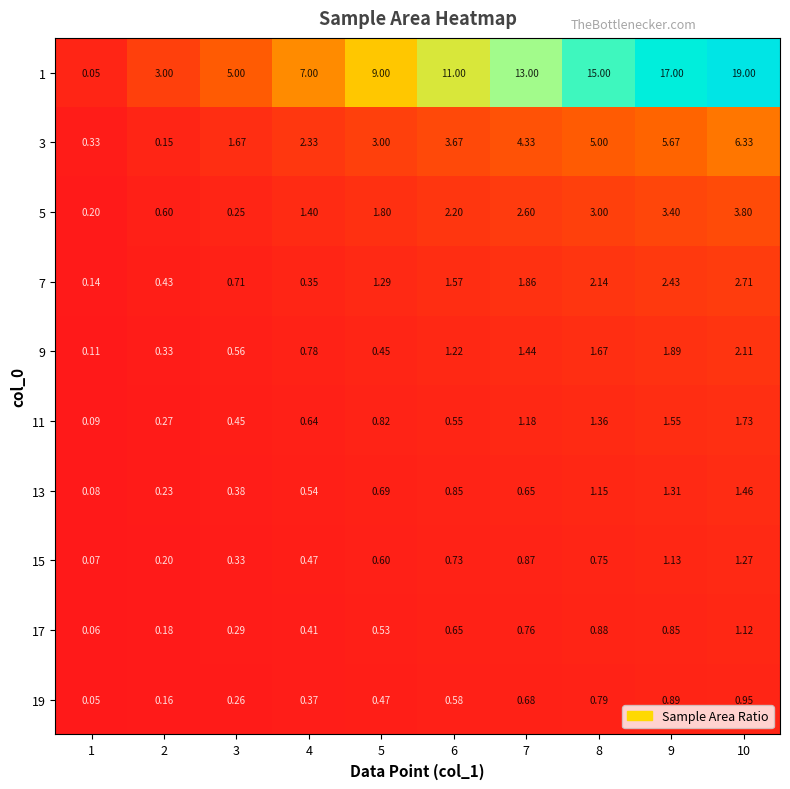

Is the value of 11 at 6 greater than the value of 5 at 5?

No